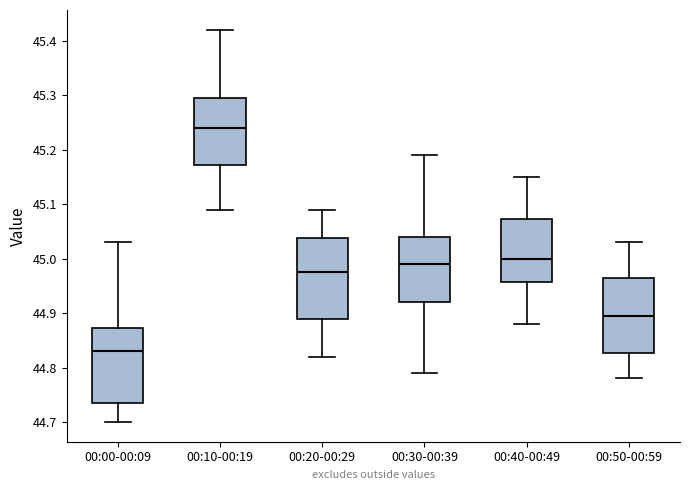

Which box's median line is the highest?

00:10-00:19